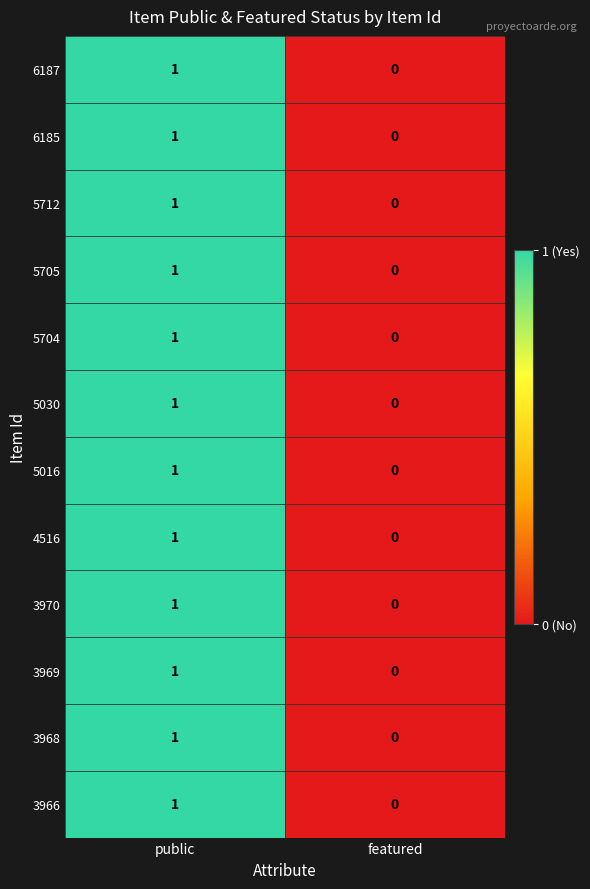

What is the maximum value shown in the chart?

1